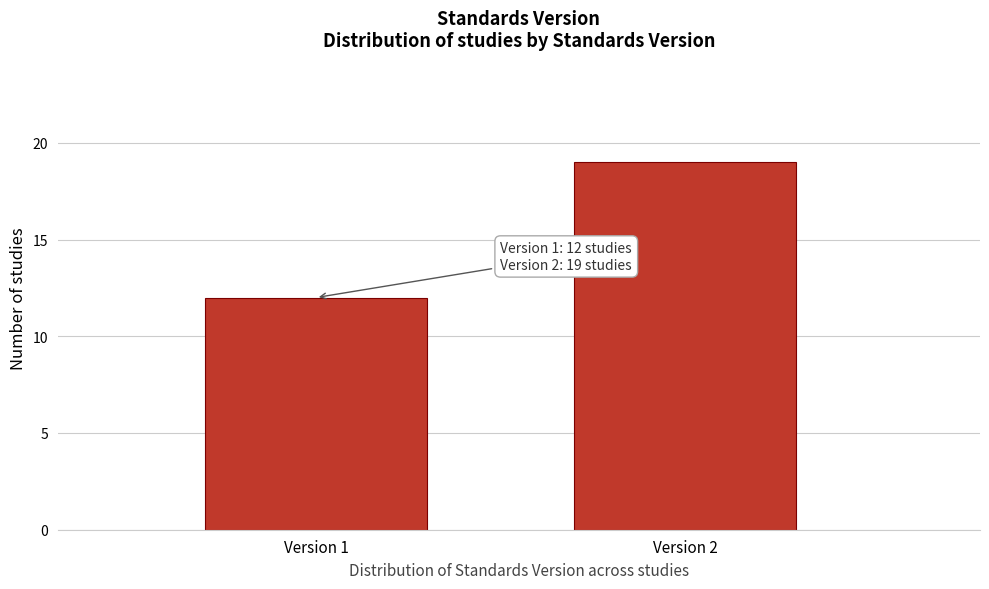

Reading right to left, list all the values displayed in this chart.

Version 2=19	Version 1=12